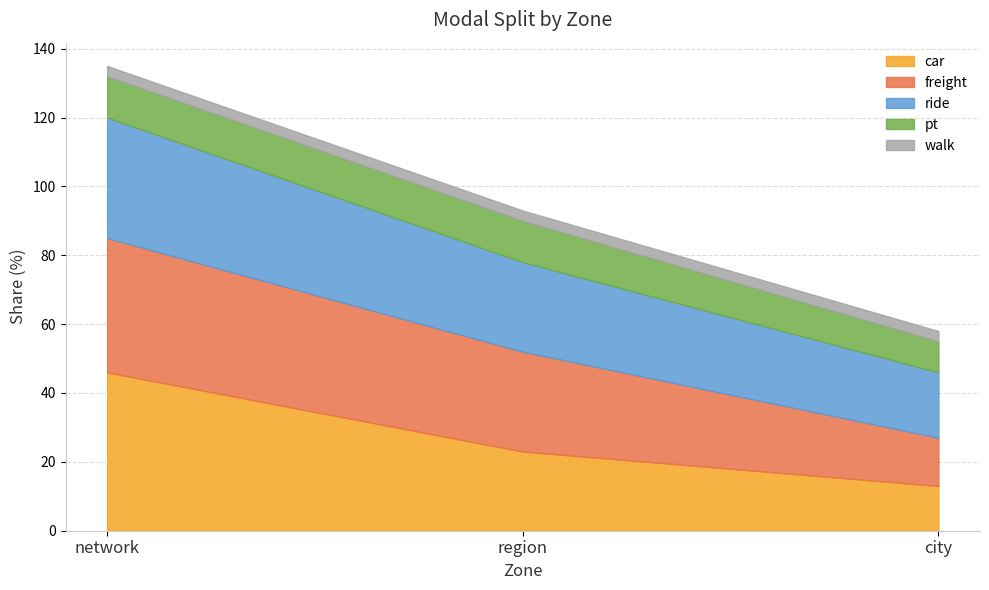

Which series has the largest range (max minus min)?

car